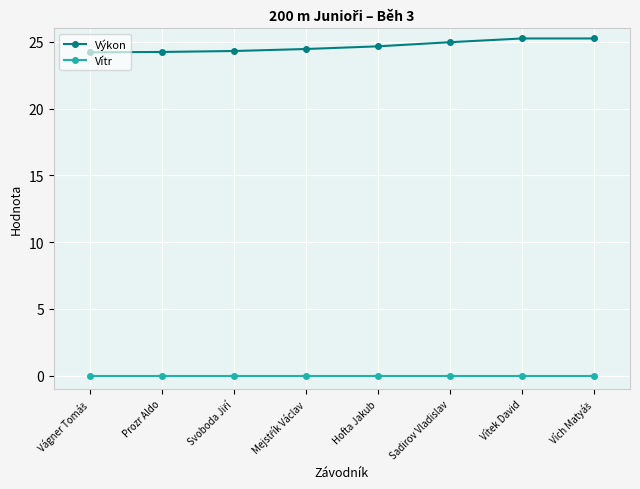

True or false: Vítr and Výkon intersect in this chart.

False